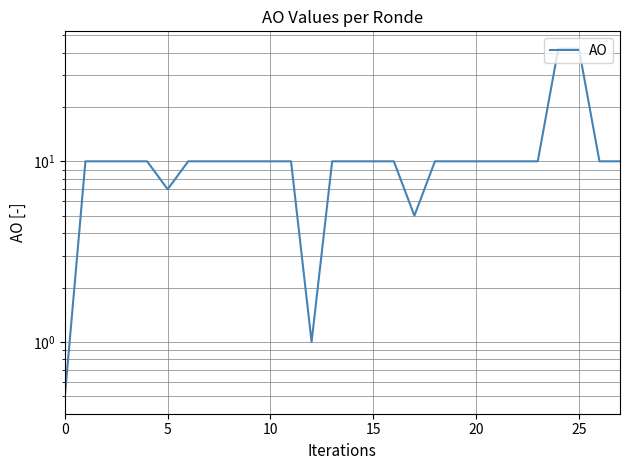

Is this an area chart (filled region under the line)?

No